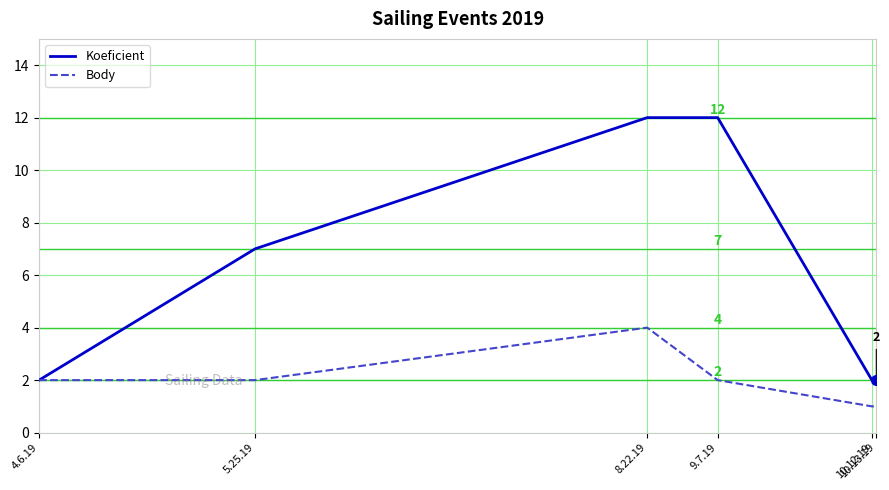

What is the maximum value shown in the chart?

12